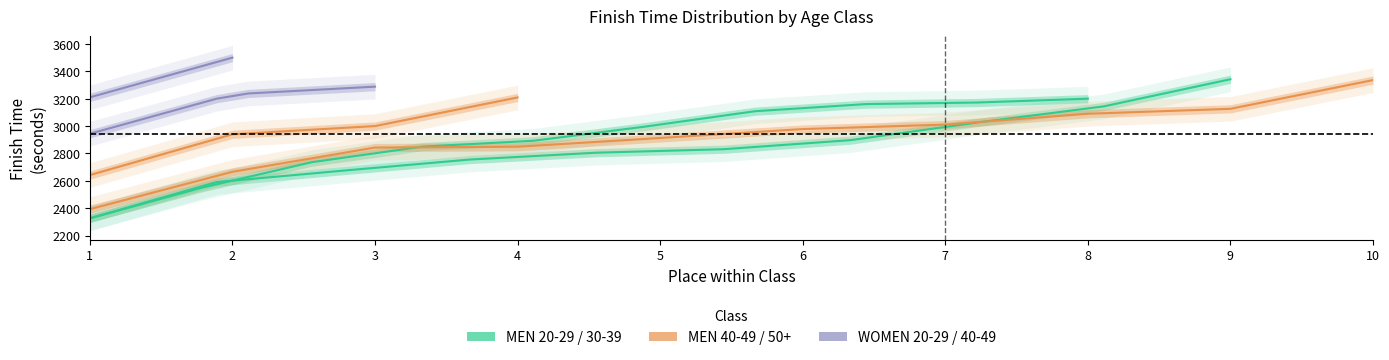

True or false: WOMEN 40-49 has more than 2 interior local peaks.

False